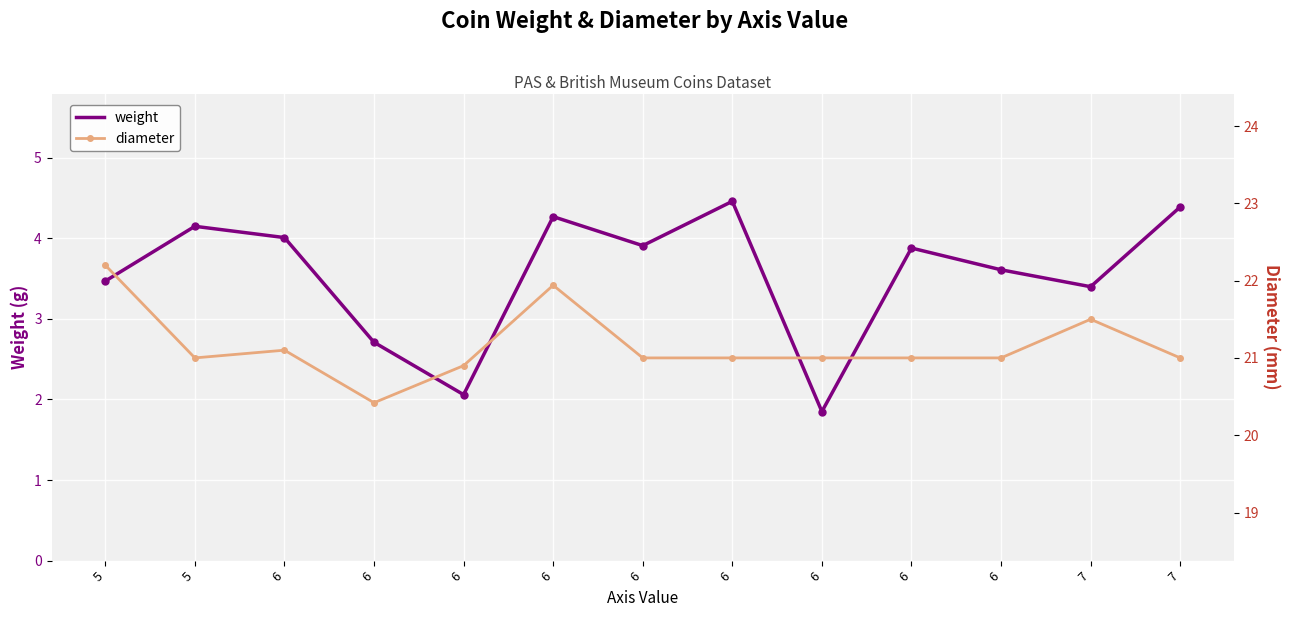

What is the total value across all series at 5?

25.7